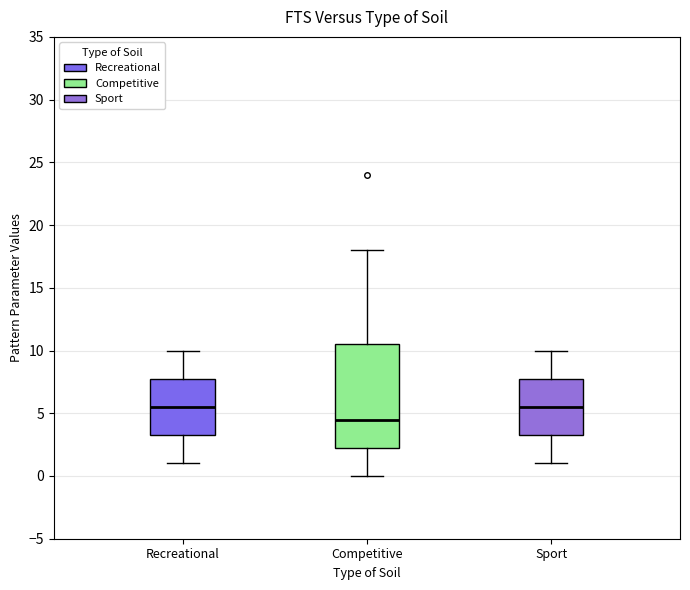

Where does the lower whisker of the box for Sport end on the y-axis? The values are not printed on the chart, so give them approximately, as read against the axis.

1.0